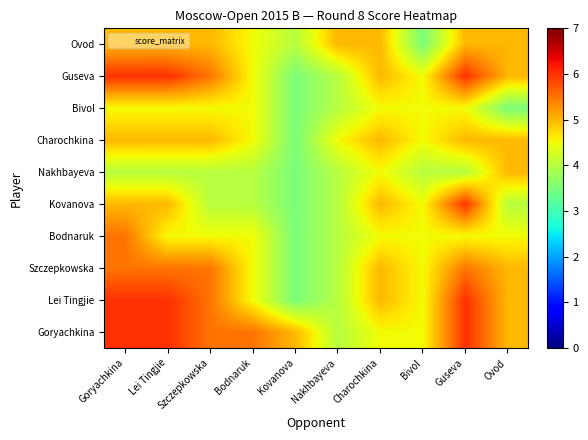

At how many categories does at least one series exceed 5?

5